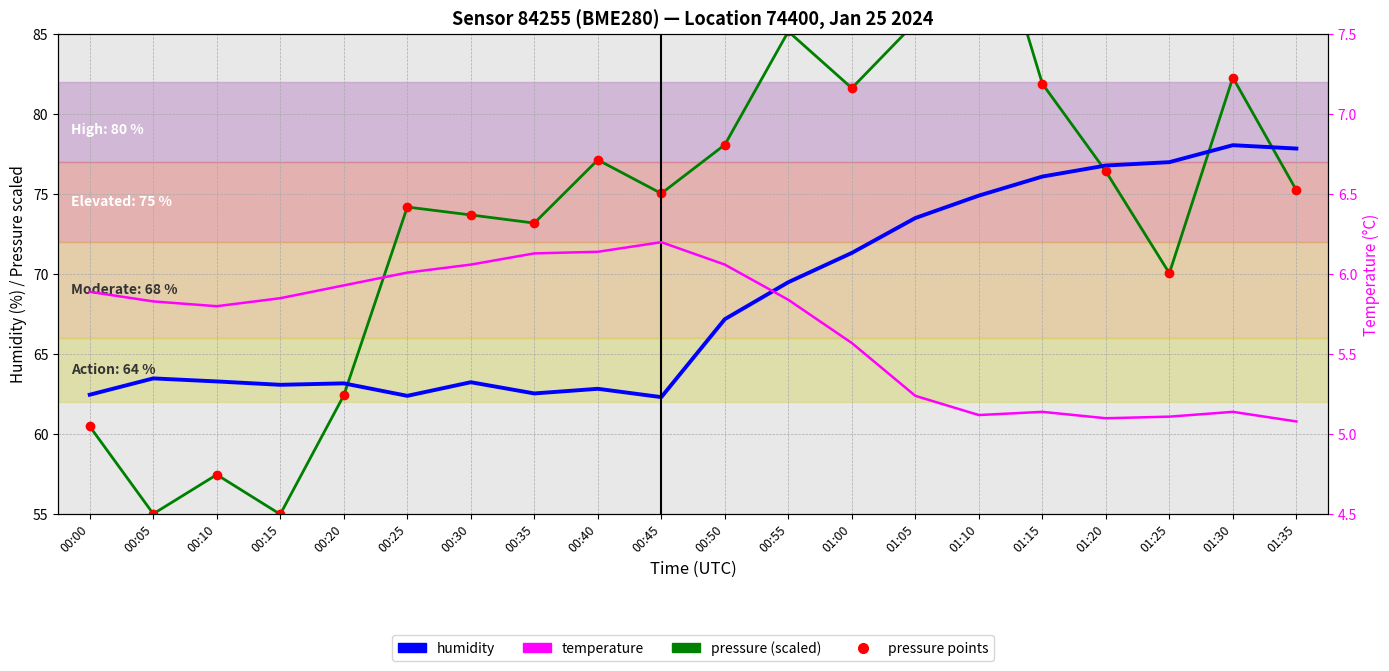

True or false: temperature and humidity intersect in this chart.

False